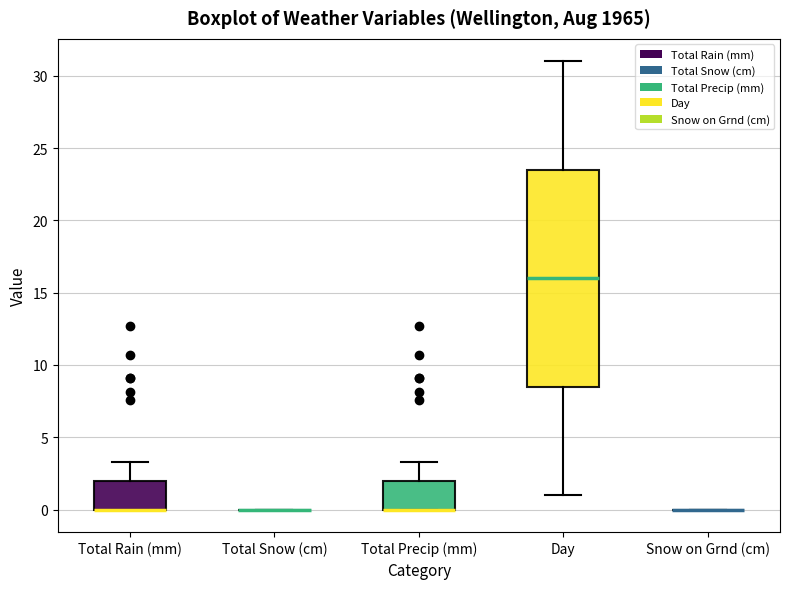

Reading left to right, transcribe this box plot: for each box, give where its median line is, the range the box spans, and where its two whiskers end, as read against the y-axis. The values are not printed on the chart, so give them approximately, as read against the axis.

Total Rain (mm): median 0.0 (drawn on the box's lower edge), box 0.0 to 2.0, whiskers 0.0 to 3.5
Total Snow (cm): box collapsed to a line at 0.0, whiskers 0.0 to 0.0
Total Precip (mm): median 0.0 (drawn on the box's lower edge), box 0.0 to 2.0, whiskers 0.0 to 3.5
Day: median 16.0, box 8.5 to 23.5, whiskers 1.0 to 31.0
Snow on Grnd (cm): box collapsed to a line at 0.0, whiskers 0.0 to 0.0